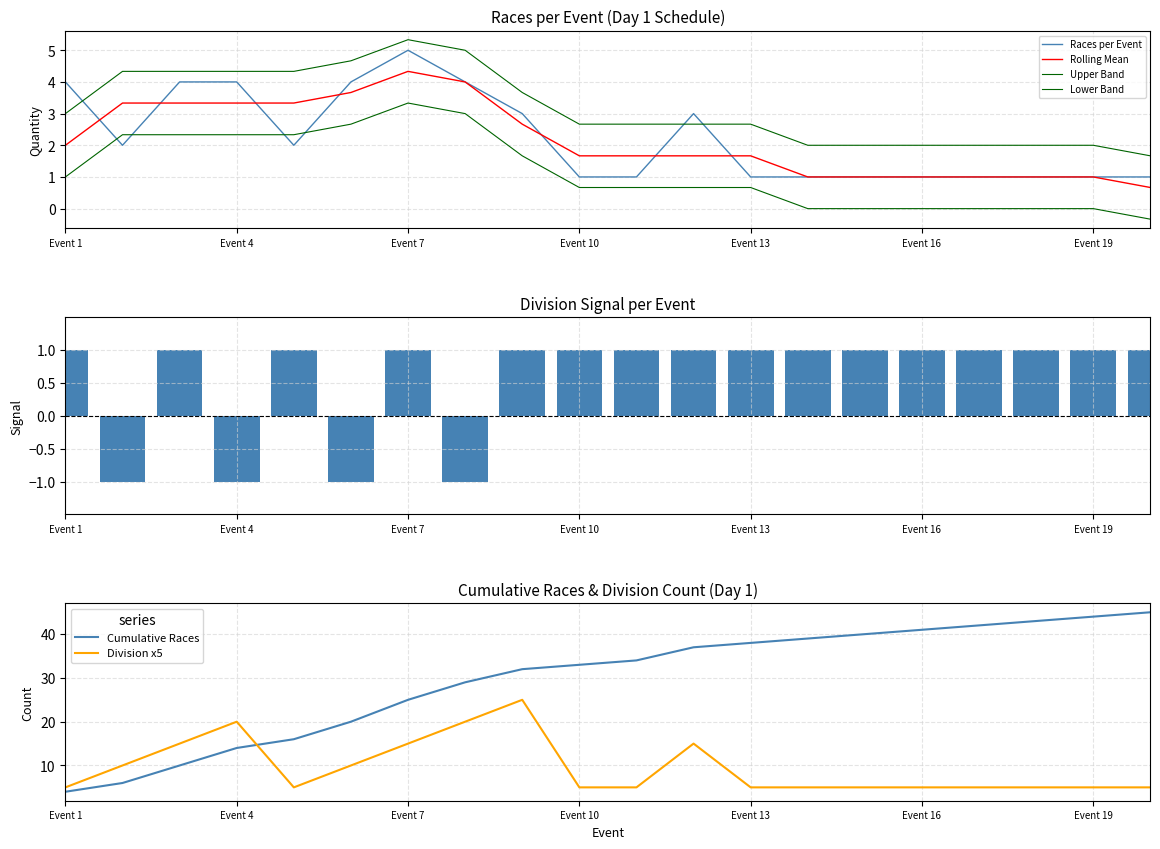

Which series has the widest spread of values?

Cumulative Races